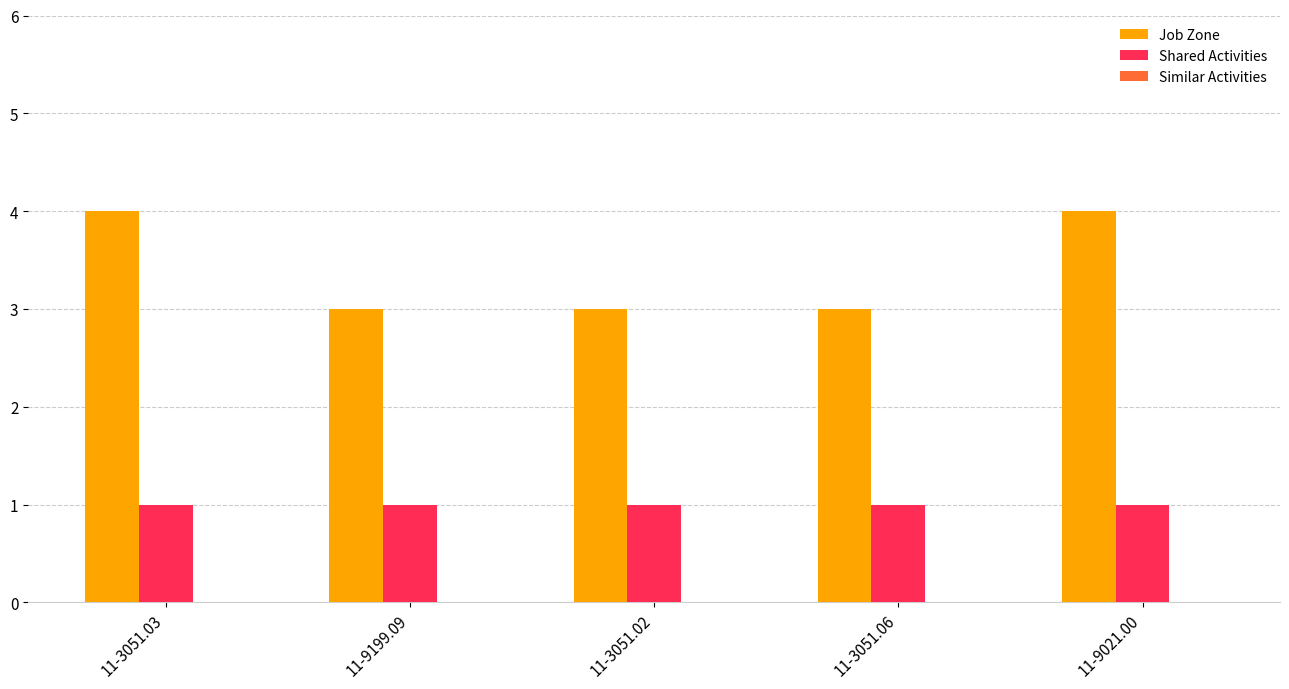

Is it true that Job Zone equals 4 at 11-3051.06?

False